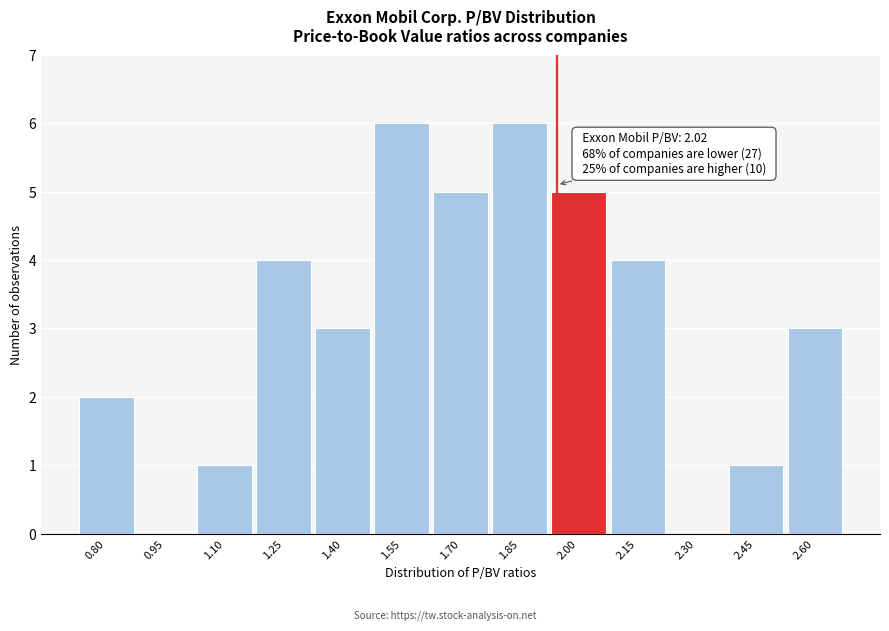

Reading left to right, extract all data points from this chart.

0.80=2	0.95=0	1.10=1	1.25=4	1.40=3	1.55=6	1.70=5	1.85=6	2.00=5	2.15=4	2.30=0	2.45=1	2.60=3